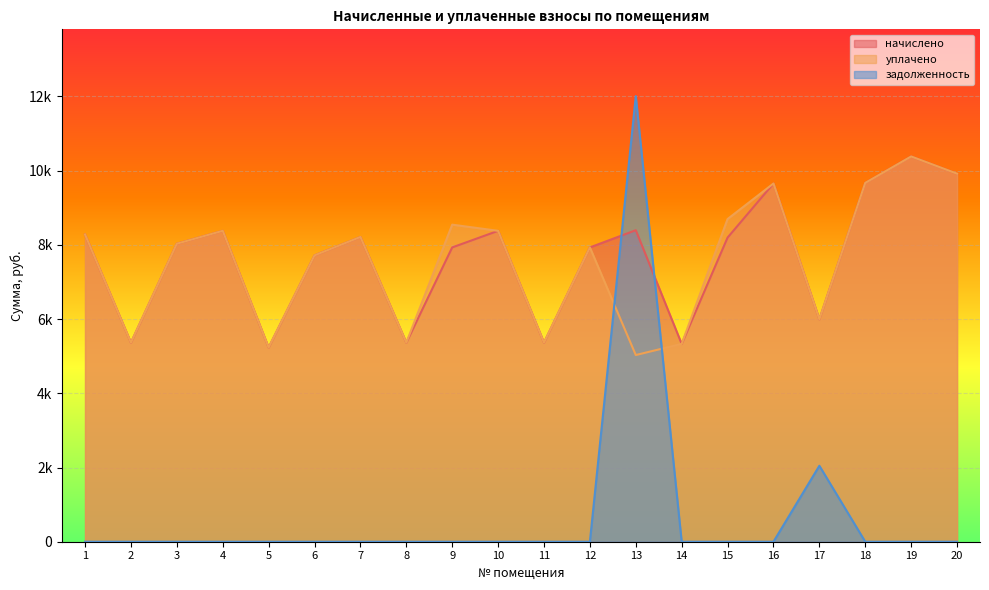

The начислено series shows 7717.0 at 6. True or false?

True